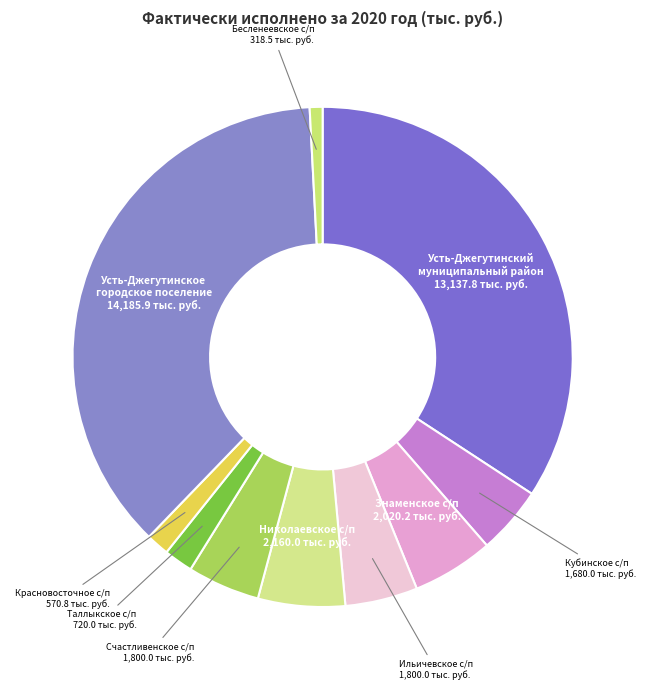

The Ильичевское с/п slice represents 5% of the pie. True or false?

True